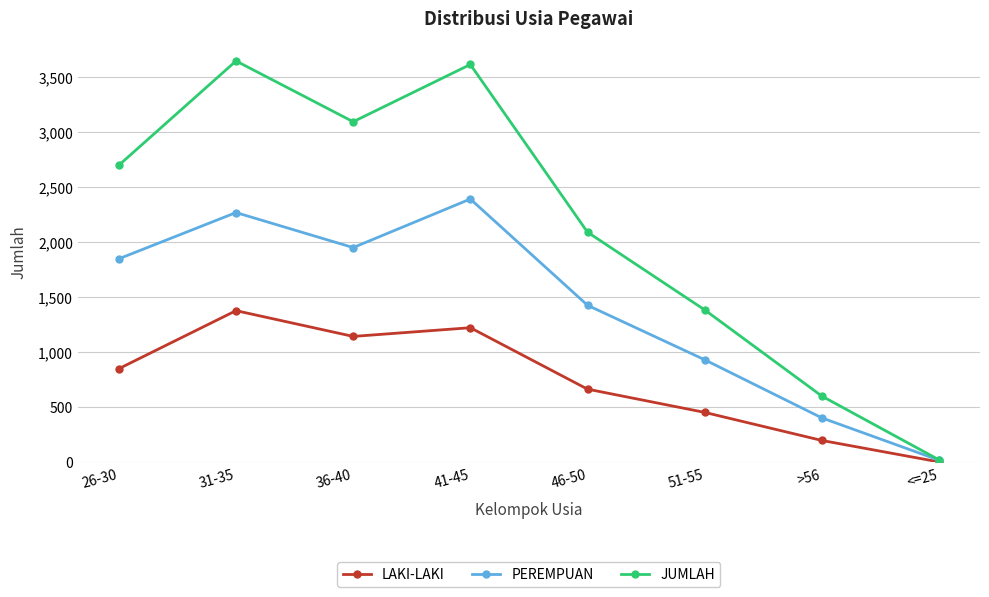

The value of LAKI-LAKI at 51-55 is 453. True or false?

True